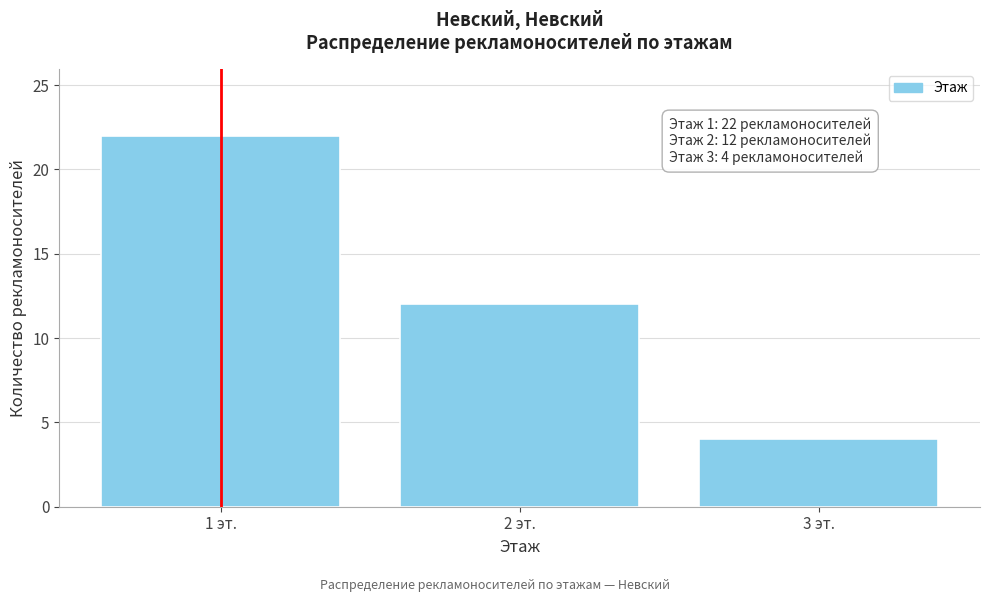

Reading right to left, what are all the values shown in this chart?

4	12	22